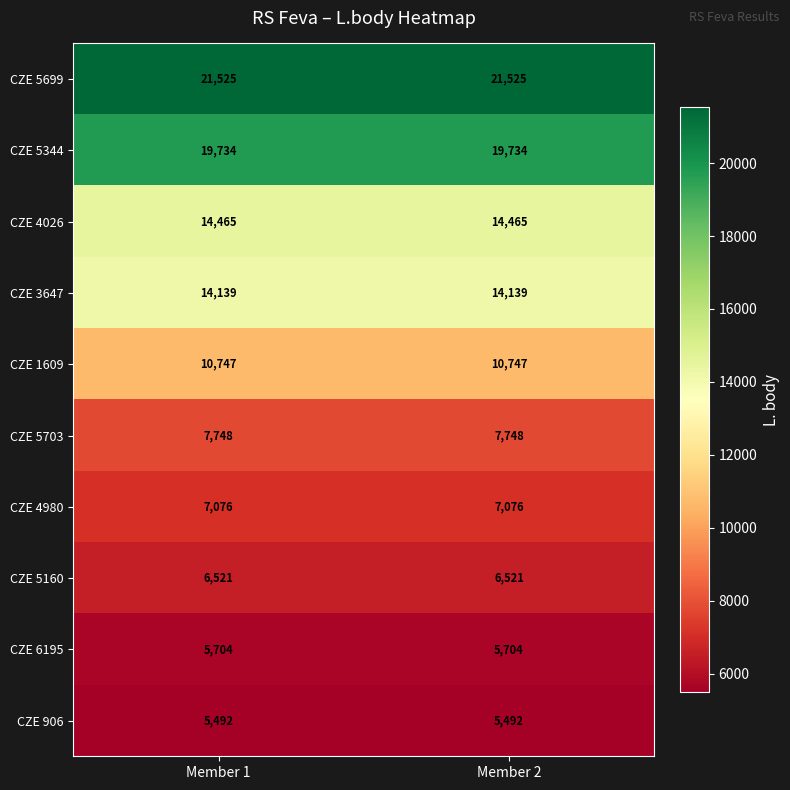

Rank the series at Member 1 from highest to lowest value.

CZE 5699, CZE 5344, CZE 4026, CZE 3647, CZE 1609, CZE 5703, CZE 4980, CZE 5160, CZE 6195, CZE 906